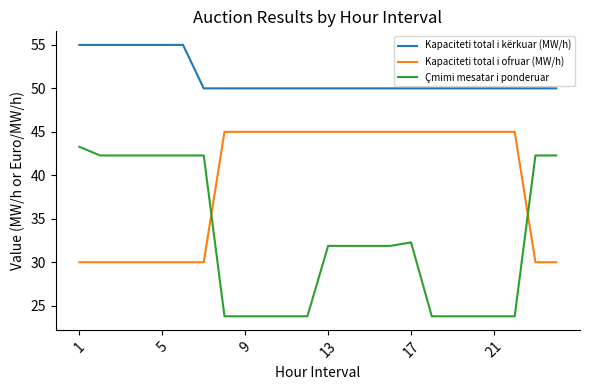

What is the lowest value of the Kapaciteti total i kërkuar (MW/h) series?

50.0